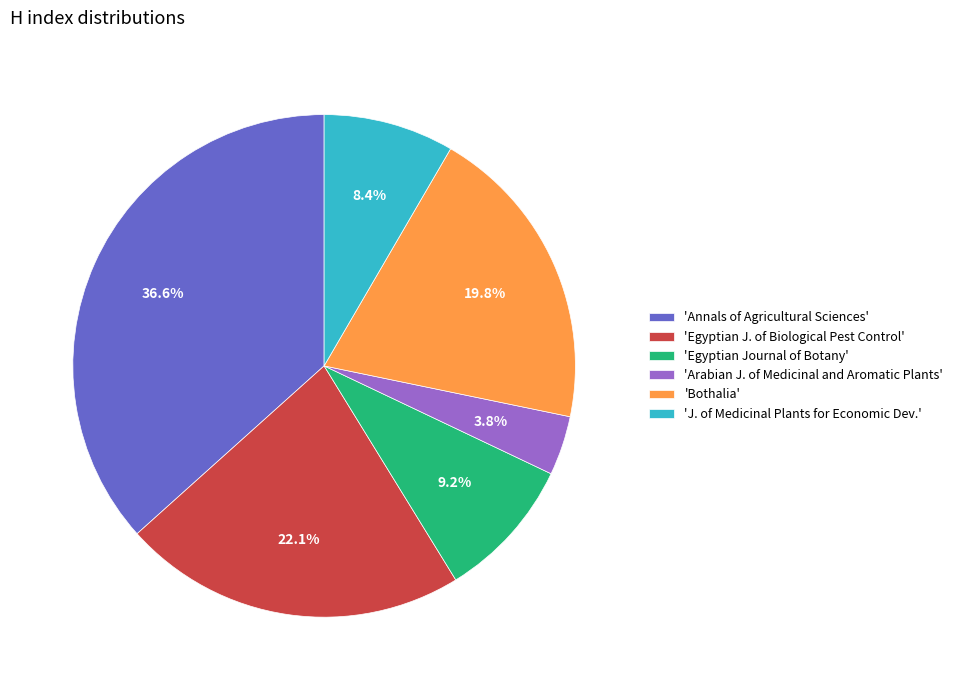

How many slices are in this pie chart?

6